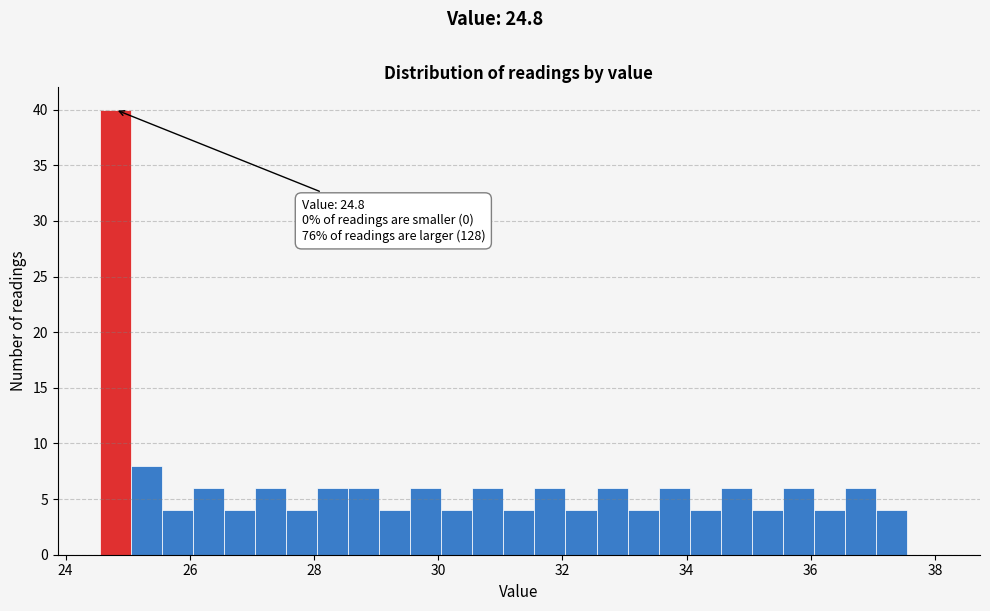

Around what value on the x-axis is the tallest bar? Give the approximate position of its centre, as read against the axis.

24.8